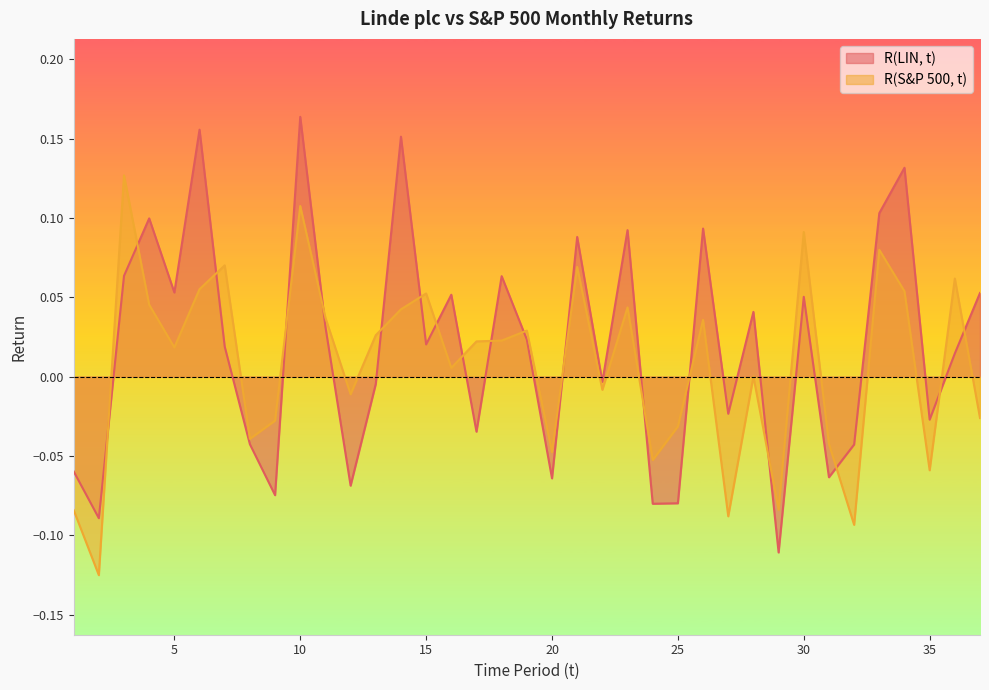

True or false: R(LIN, t) has more than 0 points higher than both neighbors.

True